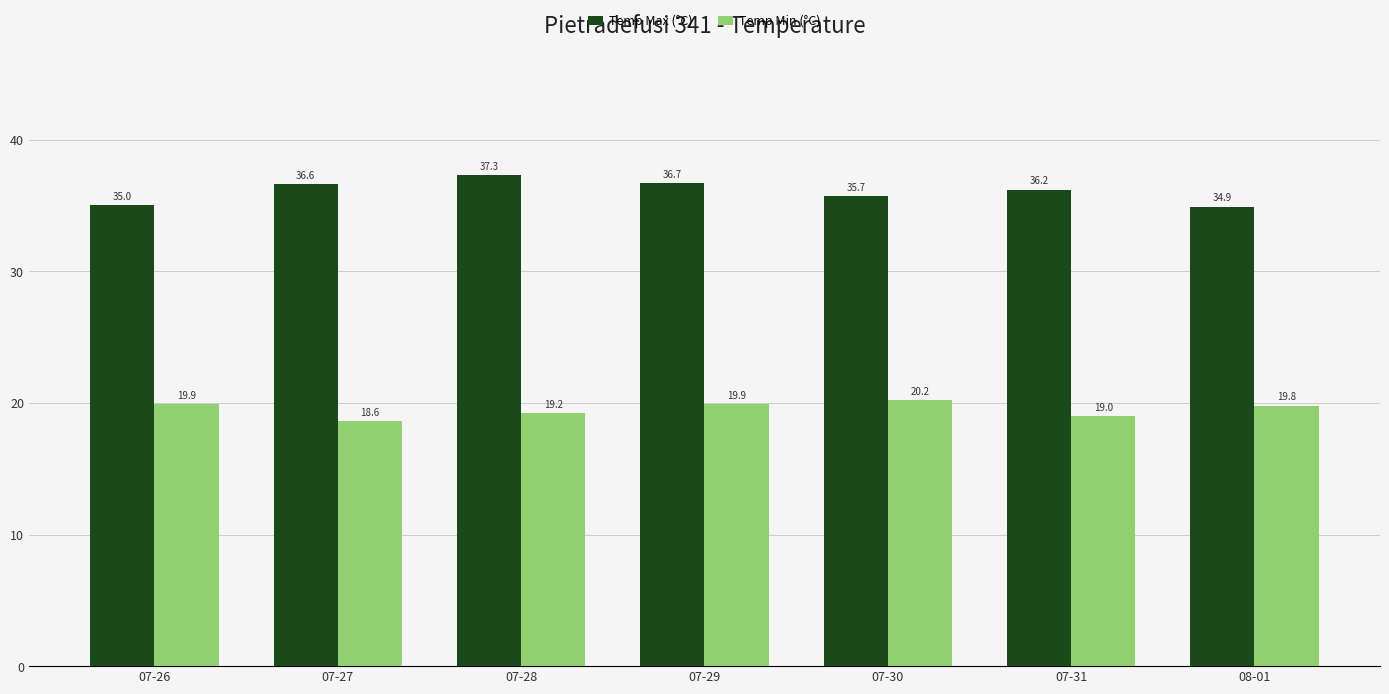

Rank the series at 07-29 from highest to lowest value.

Temp Max (°C), Temp Min (°C)